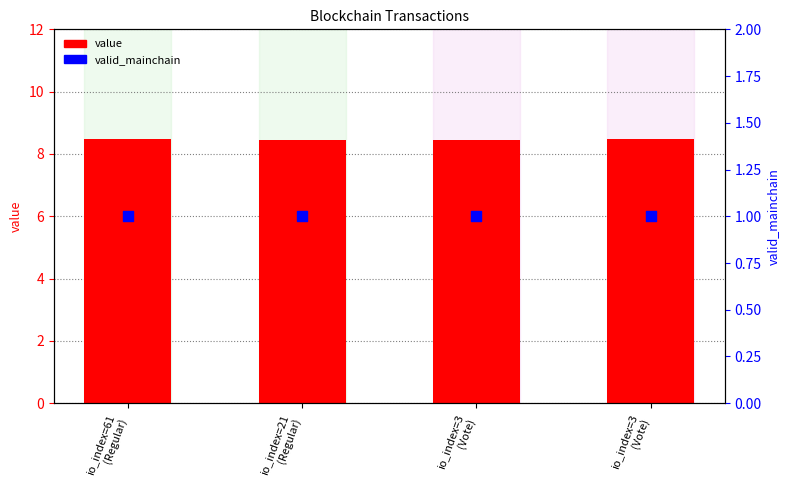

At which category is the sum across all series the highest?

io_index=61
(Regular)